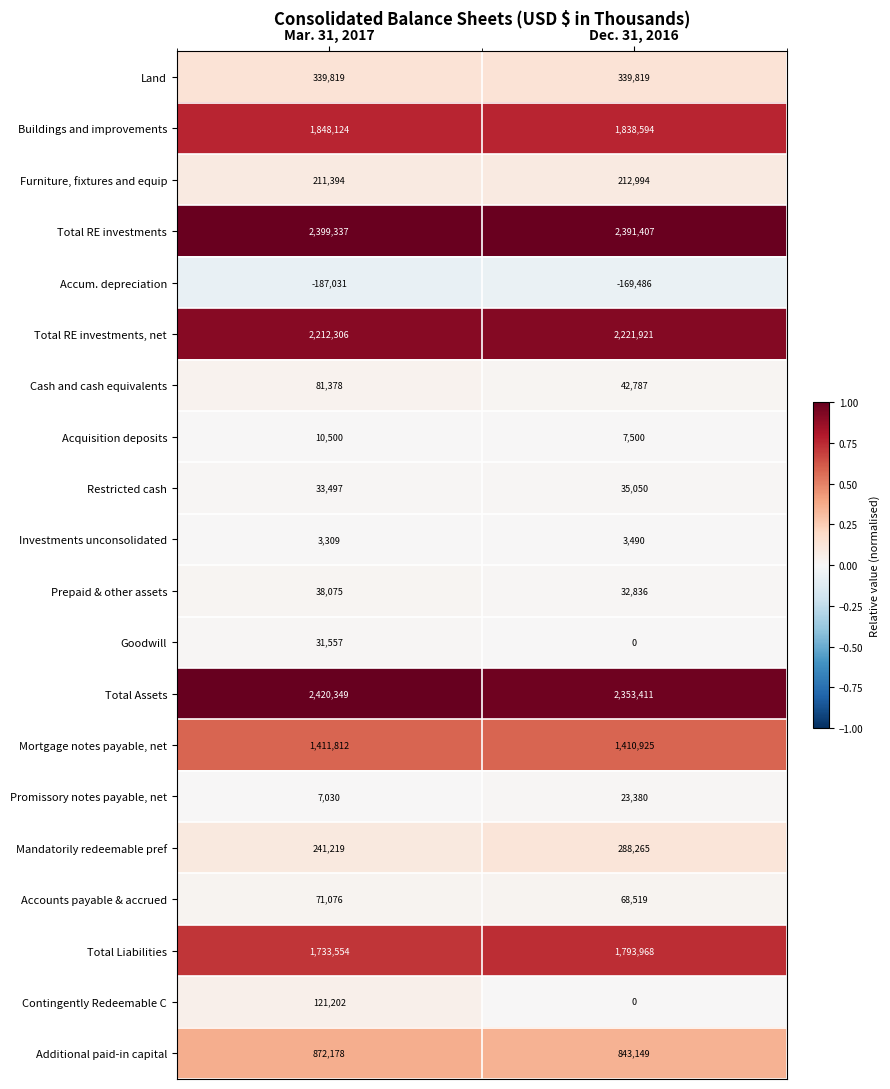

What is the sum of the Accounts payable & accrued values at Mar. 31, 2017 and Dec. 31, 2016?

139595